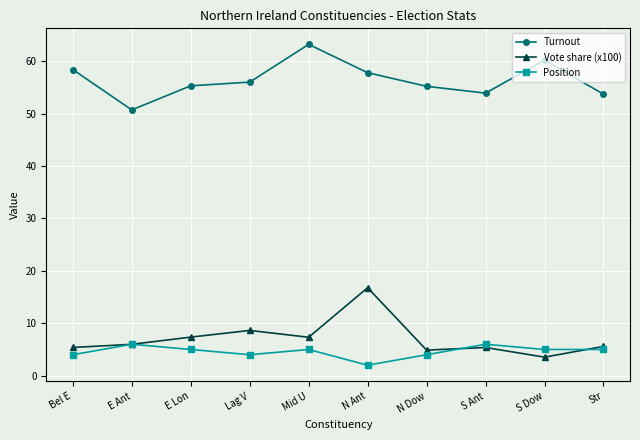

How many lines are shown in the chart?

3